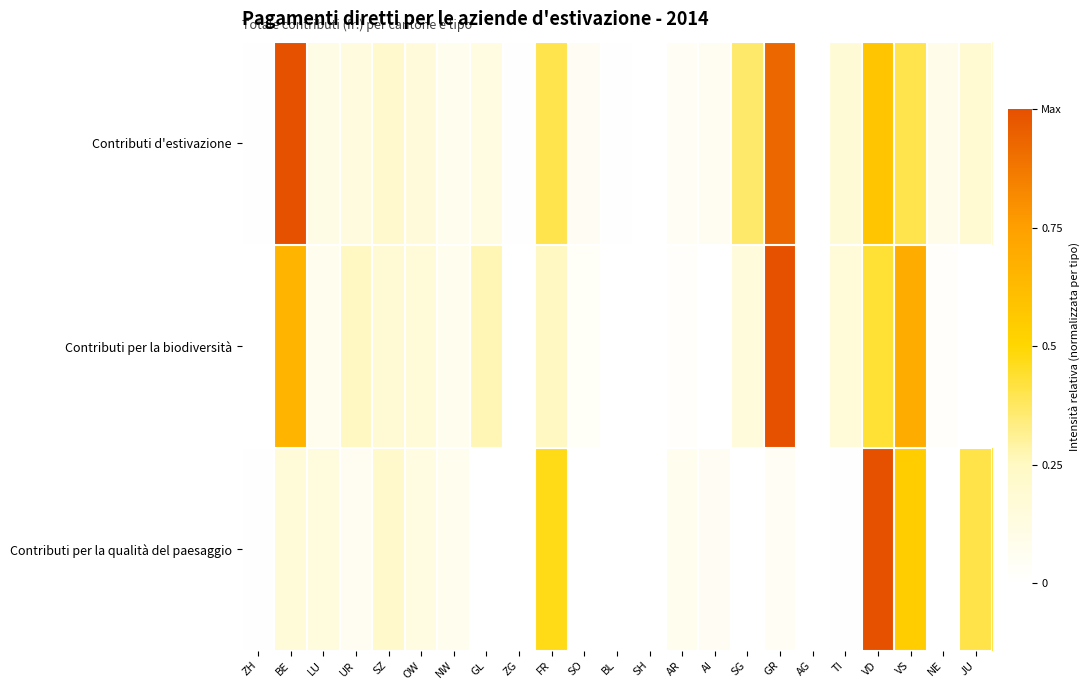

Reading left to right, list all the values displayed in this chart.

Contributi d'estivazione: ZH=0.0	BE=1.0	LU=0.1	UR=0.1	SZ=0.2	OW=0.2	NW=0.1	GL=0.1	ZG=0.0	FR=0.4	SO=0.0	BL=0.0	SH=0.0	AR=0.0	AI=0.1	SG=0.4	GR=0.9	AG=0.0	TI=0.2	VD=0.6	VS=0.4	NE=0.1	JU=0.2
Contributi per la biodiversità: ZH=0.0	BE=0.7	LU=0.1	UR=0.3	SZ=0.2	OW=0.2	NW=0.1	GL=0.3	ZG=0.0	FR=0.3	SO=0.0	BL=0.0	SH=0.0	AR=0.0	AI=0.0	SG=0.1	GR=1.0	AG=0.0	TI=0.2	VD=0.4	VS=0.7	NE=0.0	JU=0.0
Contributi per la qualità del paesaggio: ZH=0.0	BE=0.2	LU=0.1	UR=0.1	SZ=0.2	OW=0.1	NW=0.1	GL=0.0	ZG=0.0	FR=0.5	SO=0.0	BL=0.0	SH=0.0	AR=0.1	AI=0.0	SG=0.0	GR=0.0	AG=0.0	TI=0.0	VD=1.0	VS=0.5	NE=0.0	JU=0.4